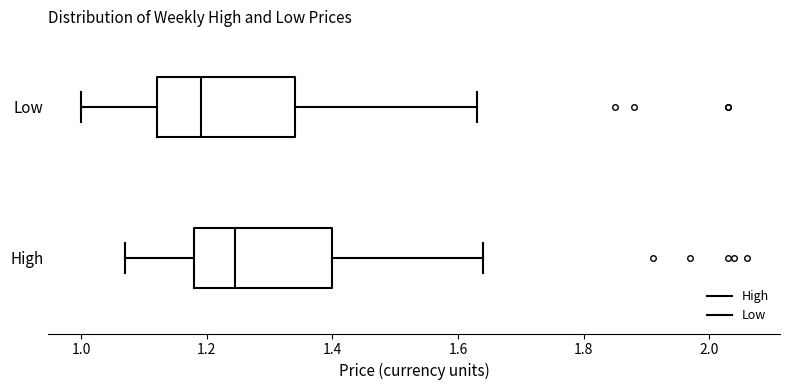

Which box has the furthest to the right median line?

High